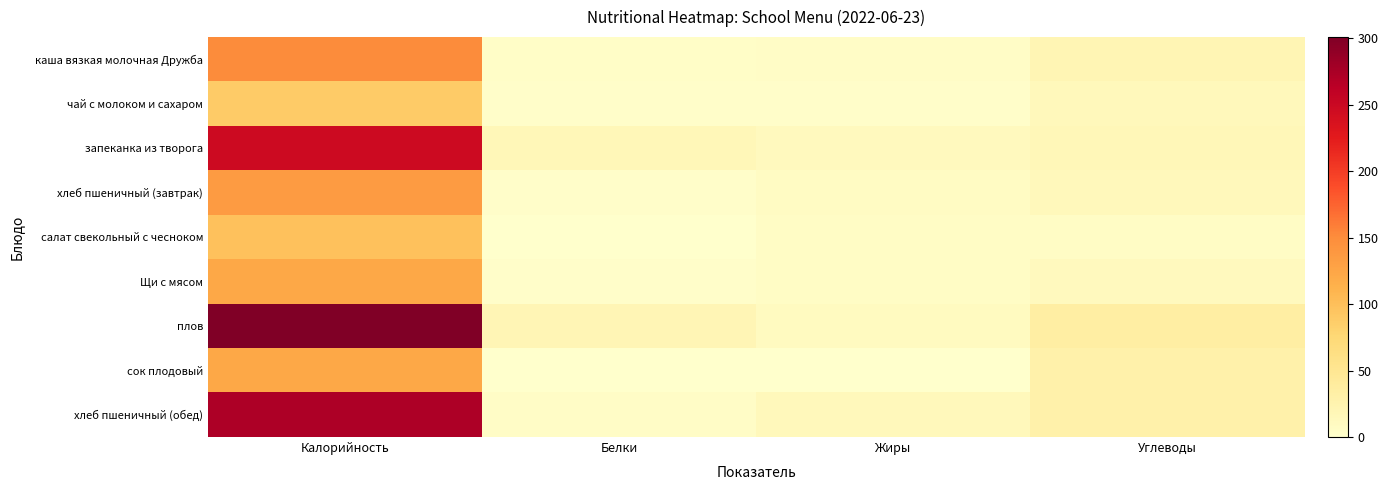

Reading left to right, what are all the values shown in this chart?

каша вязкая молочная Дружба: Калорийность=150.8	Белки=4.7	Жиры=5.8	Углеводы=20.8
чай с молоком и сахаром: Калорийность=89.0	Белки=2.9	Жиры=2.6	Углеводы=14.4
запеканка из творога: Калорийность=247.0	Белки=17.5	Жиры=12.1	Углеводы=17.1
хлеб пшеничный (завтрак): Калорийность=136.0	Белки=2.5	Жиры=7.5	Углеводы=14.6
салат свекольный с чесноком: Калорийность=98.0	Белки=1.0	Жиры=7.0	Углеводы=7.0
Щи с мясом: Калорийность=123.0	Белки=3.0	Жиры=6.0	Углеводы=12.0
плов: Калорийность=301.0	Белки=19.0	Жиры=10.0	Углеводы=35.0
сок плодовый: Калорийность=123.0	Белки=1.0	Жиры=0.0	Углеводы=29.0
хлеб пшеничный (обед): Калорийность=272.0	Белки=5.0	Жиры=15.0	Углеводы=29.0